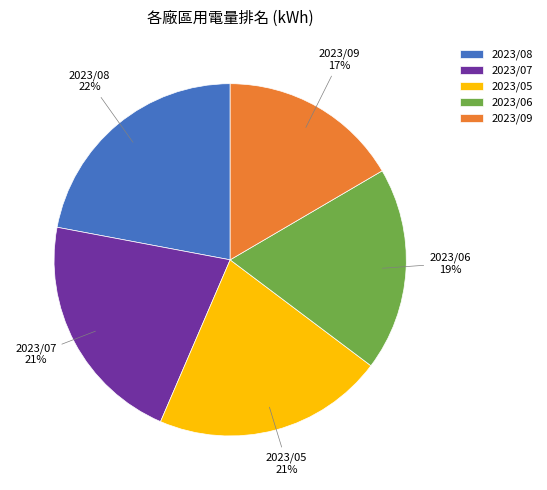

To the nearest percent, what is the difference between the largest and smallest slice percentages?

5%